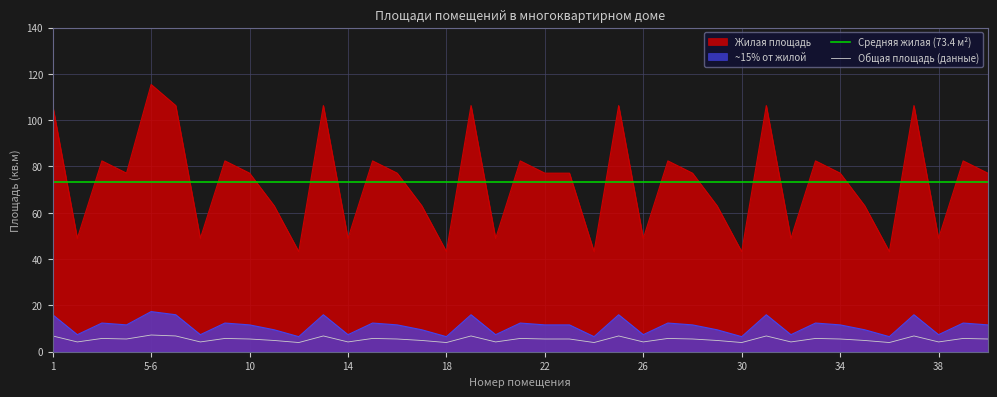

What is the lowest value of the ~15% от жилой series?

6.5